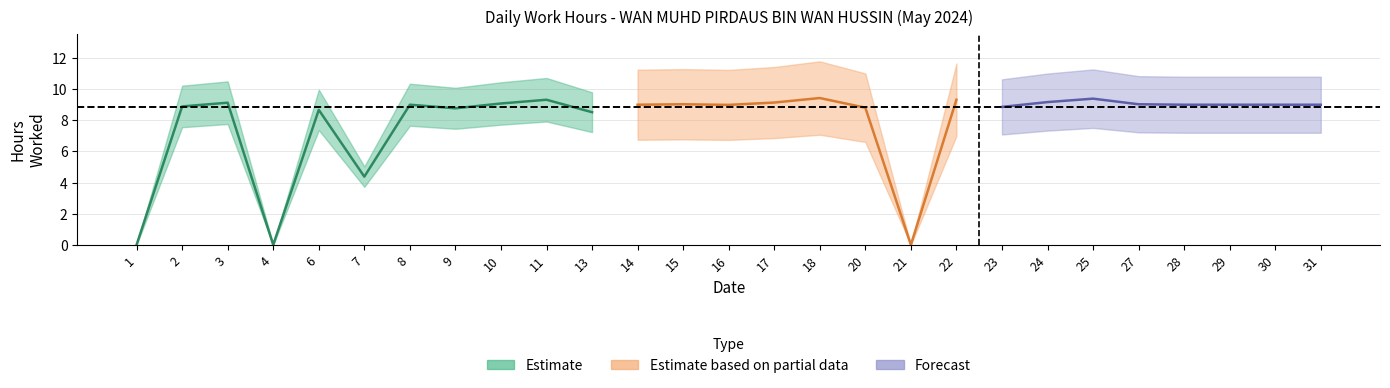

Does the chart have visible grid lines?

Yes